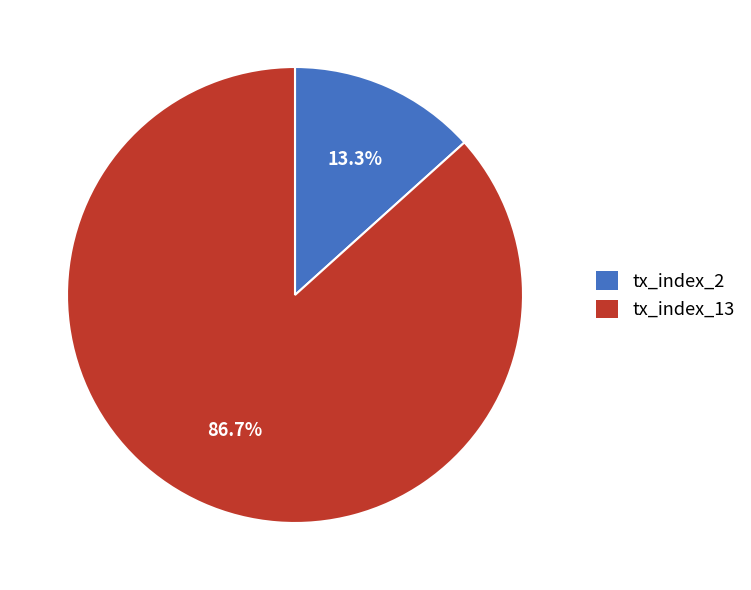

Is it true that tx_index_2 is 13% of the pie?

True